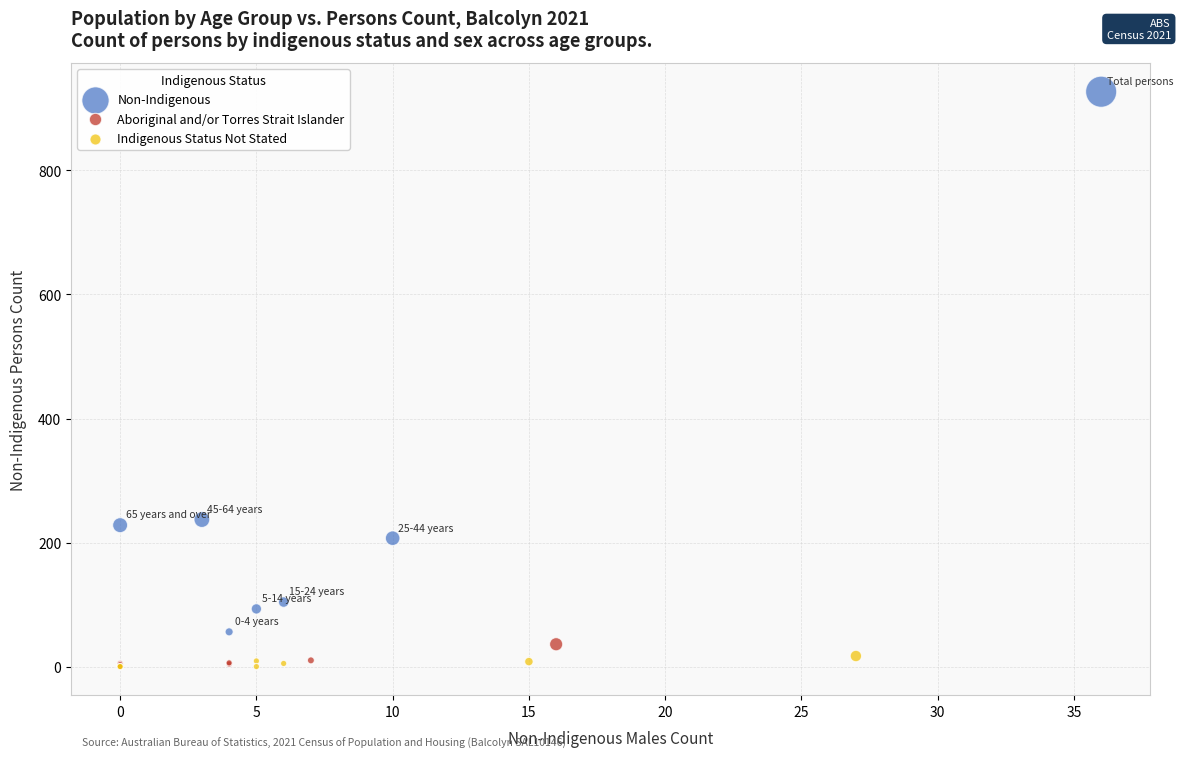

What are all the series names shown in the legend?

Non-Indigenous, Aboriginal and/or Torres Strait Islander, Indigenous Status Not Stated